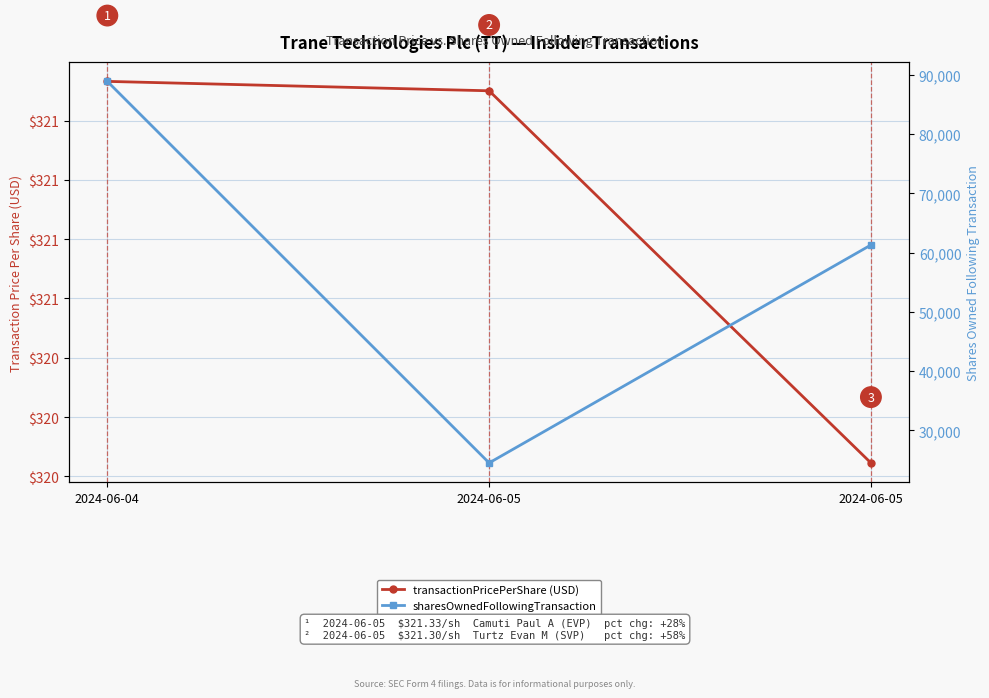

Where does the sharesOwnedFollowingTransaction series first go above 61293?

2024-06-04